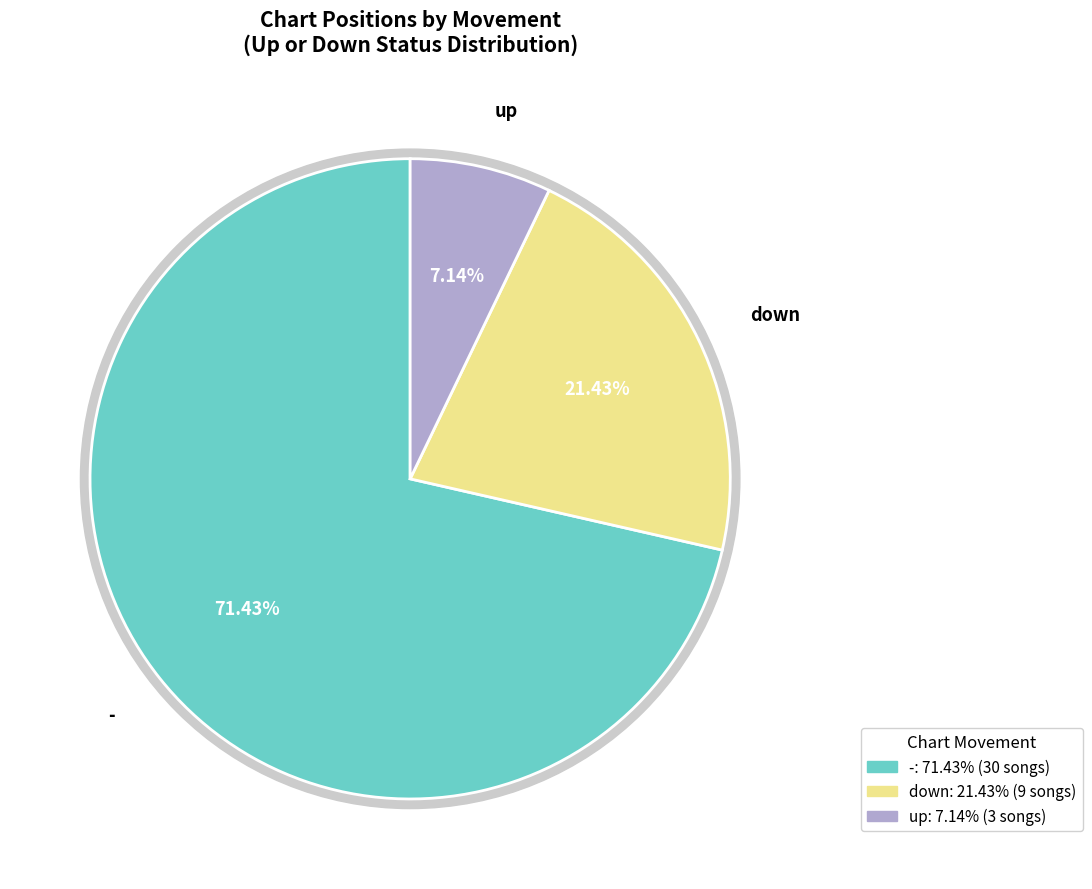

What is the change in value from - to up?

-27